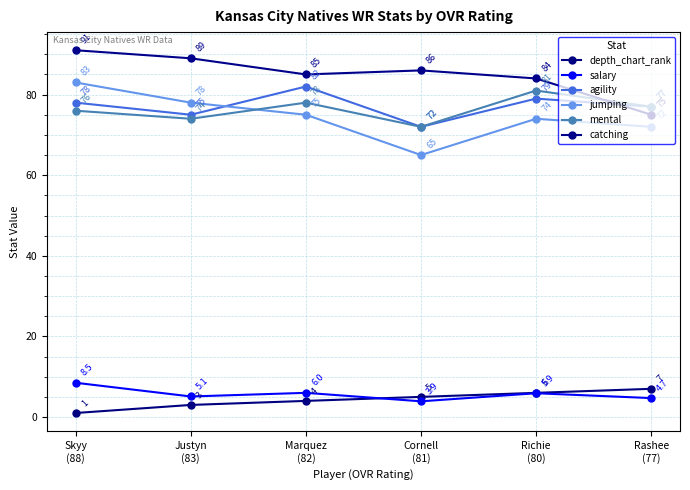

Between Justyn
(83) and Richie
(80), which series saw the biggest shift?

mental